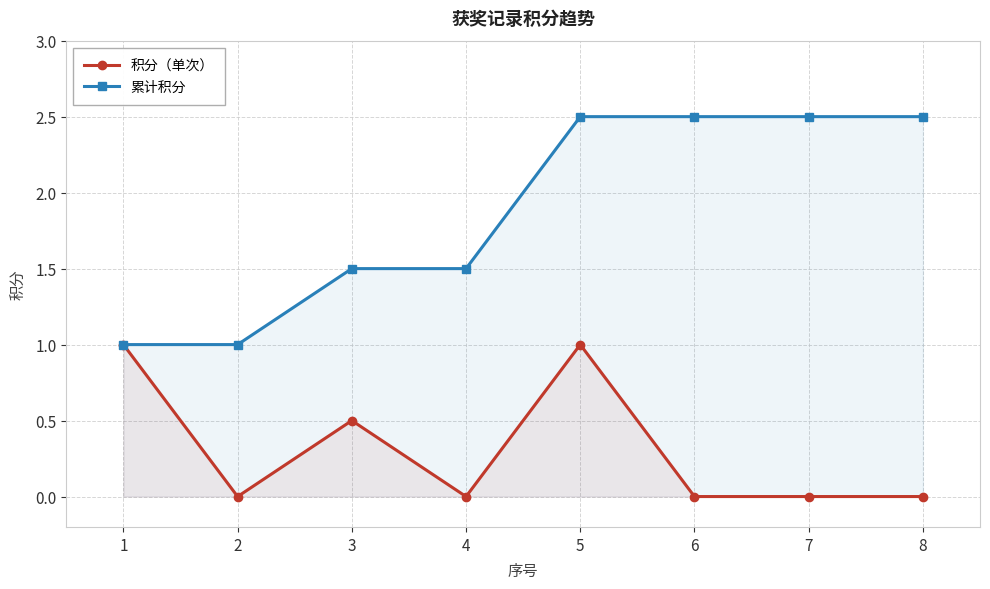

What is the difference between the highest and lowest values at 3?

1.0